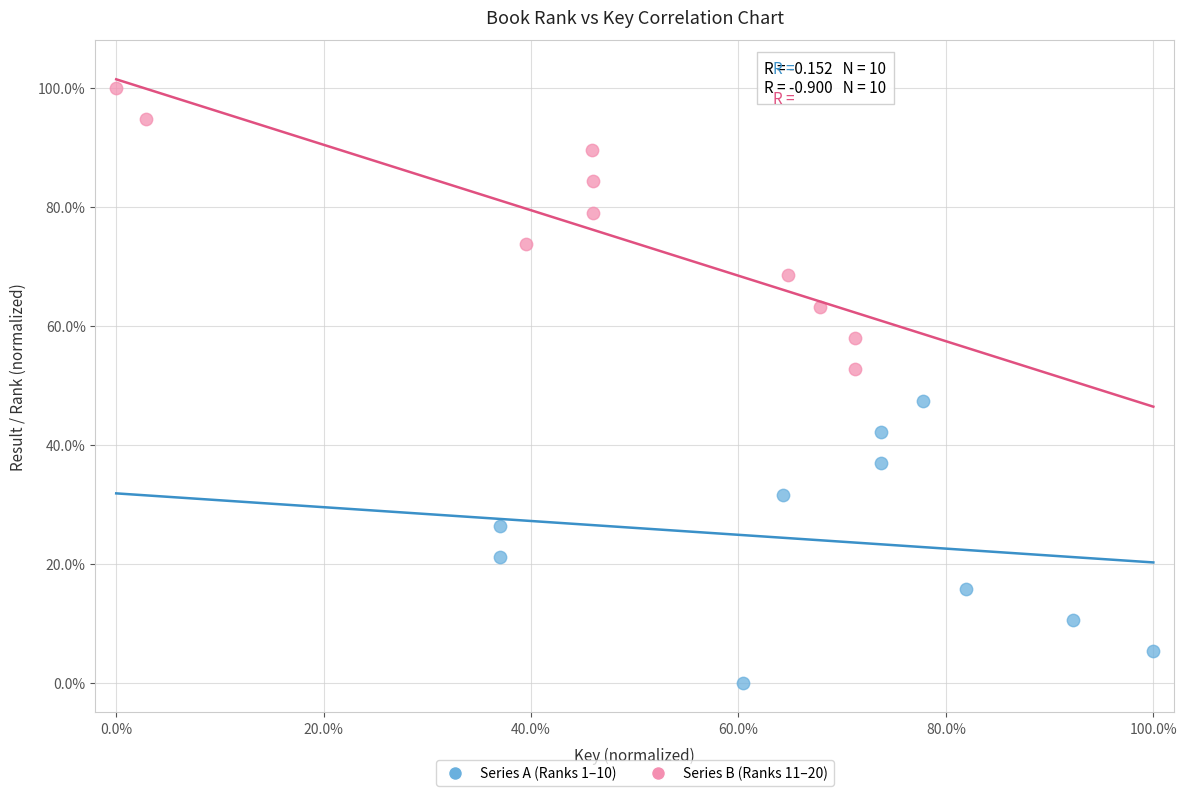

Which series reaches the minimum Y coordinate?

Series A (Ranks 1–10)